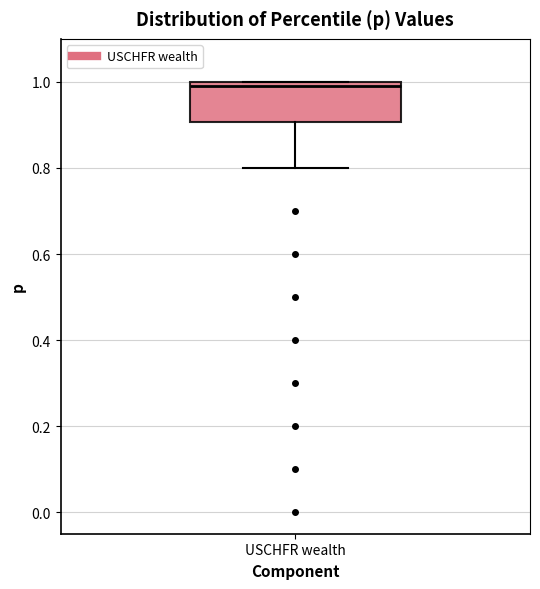

Where does the lower whisker of the box for USCHFR wealth end on the y-axis? The values are not printed on the chart, so give them approximately, as read against the axis.

0.8